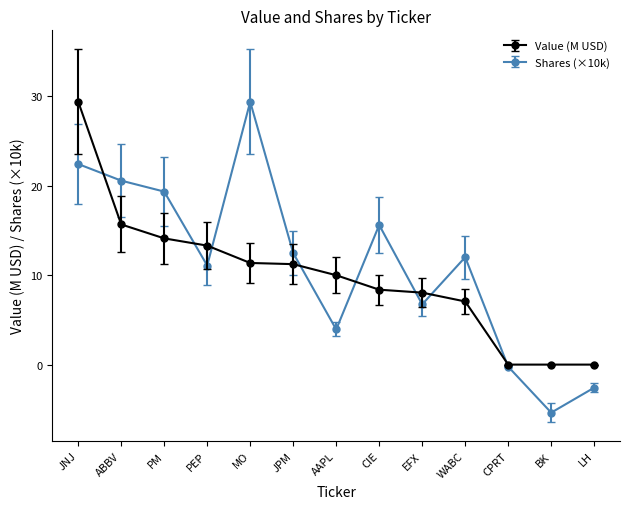

Read the Value (M USD) value at PM.

14.1